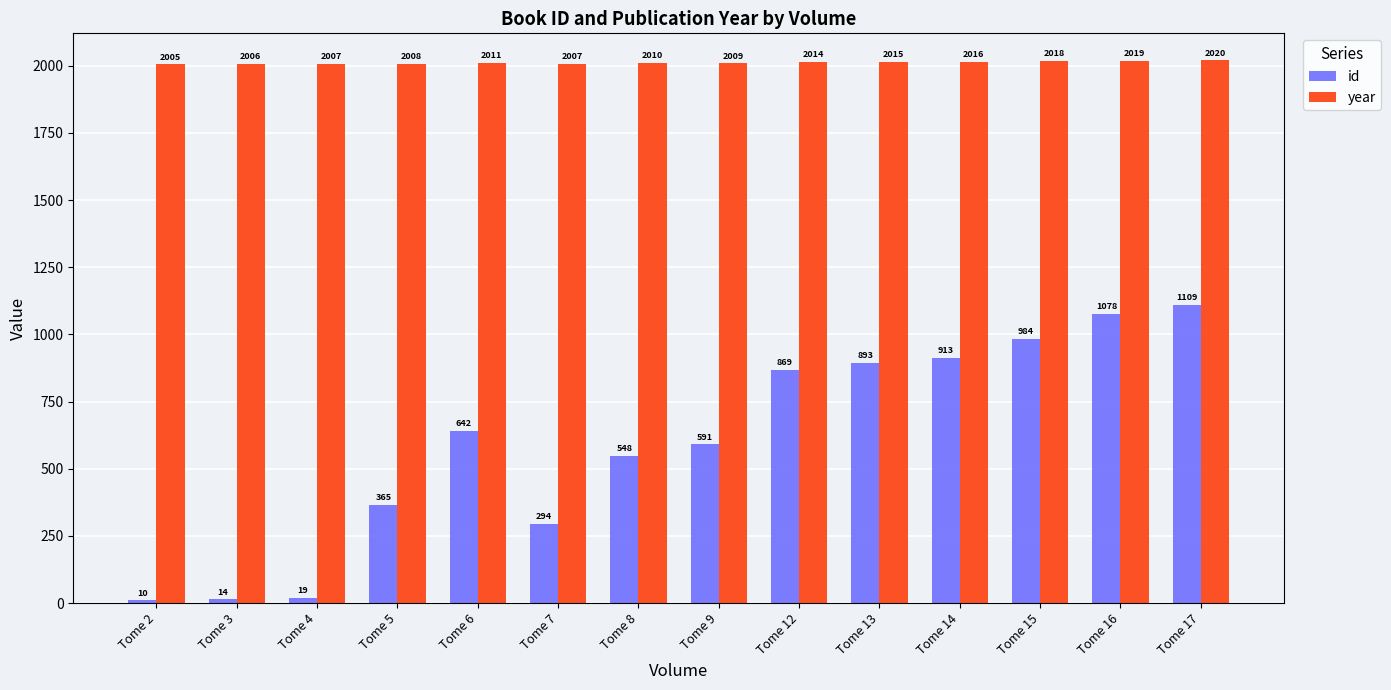

Reading right to left, what are all the values shown in this chart?

id: 1109	1078	984	913	893	869	591	548	294	642	365	19	14	10
year: 2020	2019	2018	2016	2015	2014	2009	2010	2007	2011	2008	2007	2006	2005